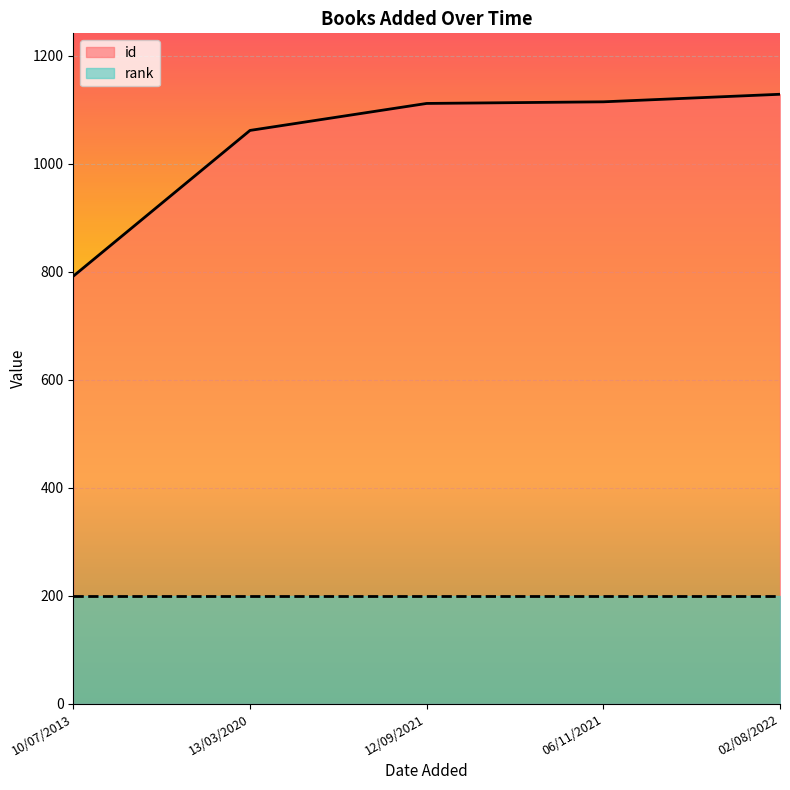

What is the change in value from 12/09/2021 to 06/11/2021?

+3